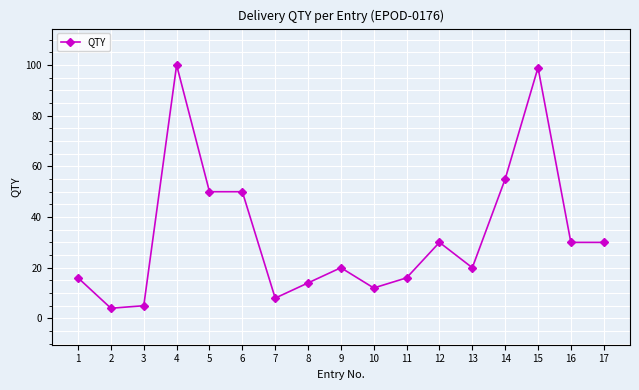

Where is the first local maximum?

4